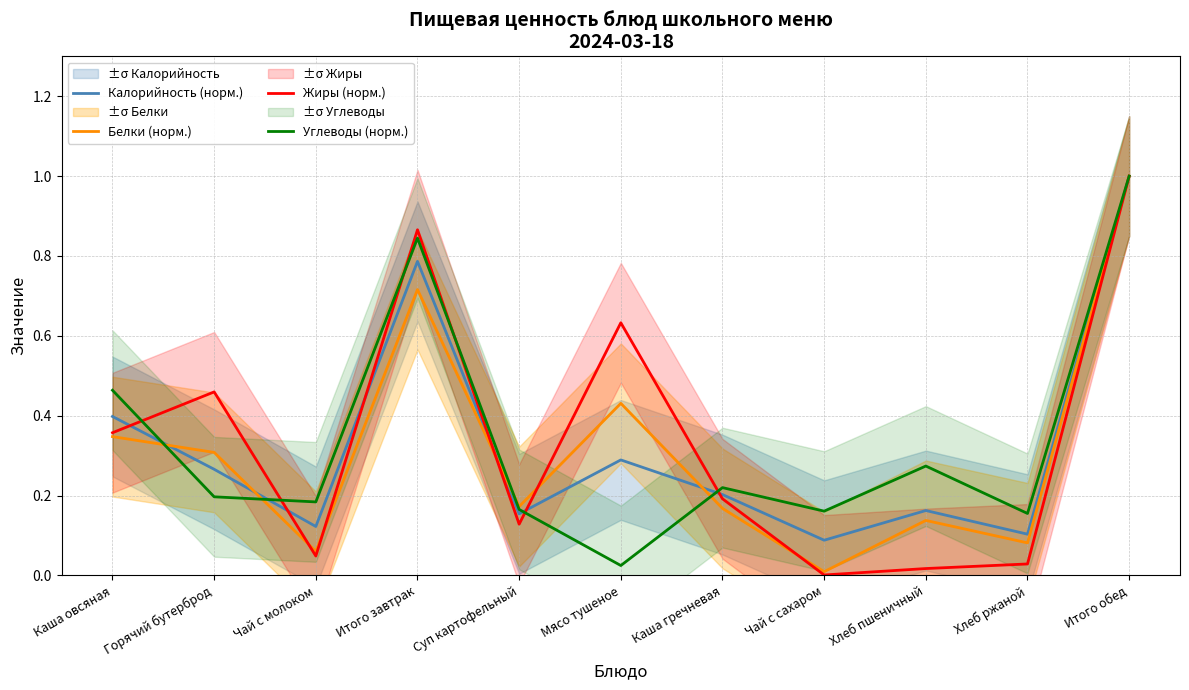

True or false: Жиры (норм.) has a value of 0.0 at Чай с сахаром.

True